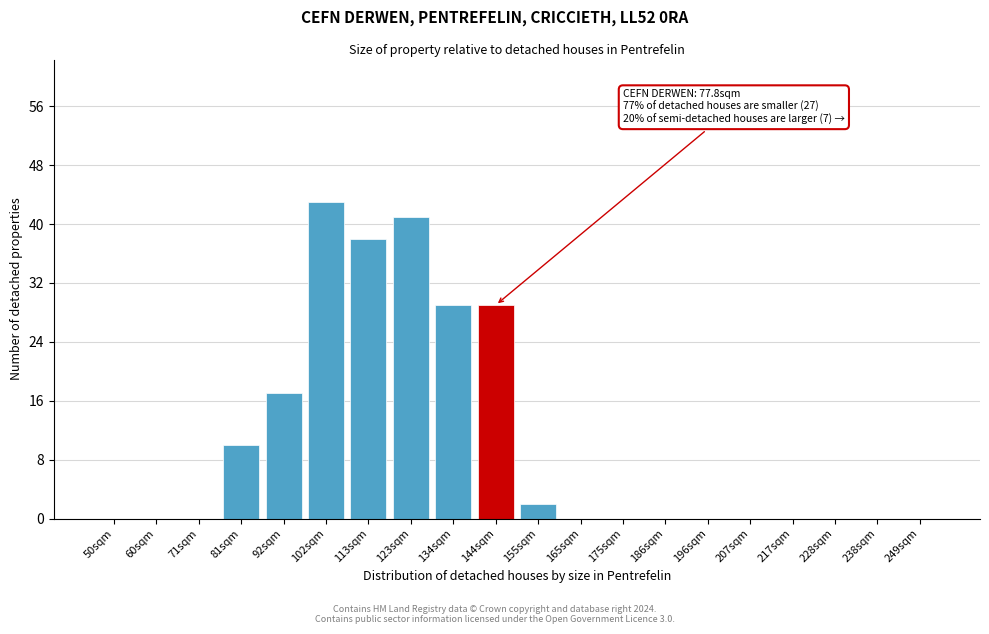

Reading left to right, what are all the values shown in this chart?

50sqm=0	60sqm=0	71sqm=0	81sqm=10	92sqm=17	102sqm=43	113sqm=38	123sqm=41	134sqm=29	144sqm=29	155sqm=2	165sqm=0	175sqm=0	186sqm=0	196sqm=0	207sqm=0	217sqm=0	228sqm=0	238sqm=0	249sqm=0